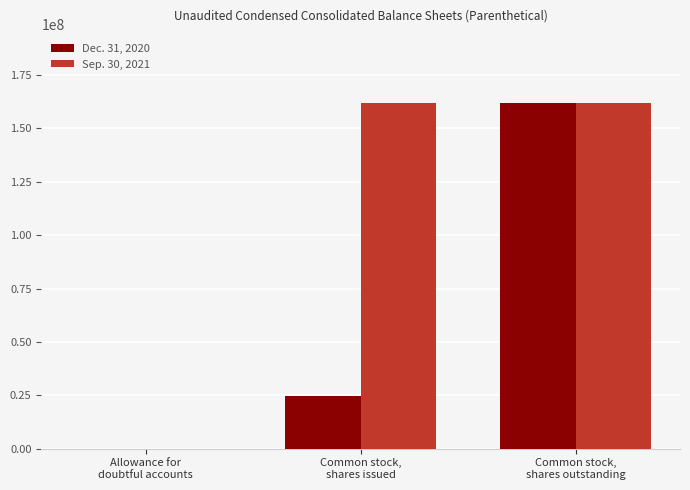

Is it true that Dec. 31, 2020 equals 6454072 at Common stock,
shares issued?

False